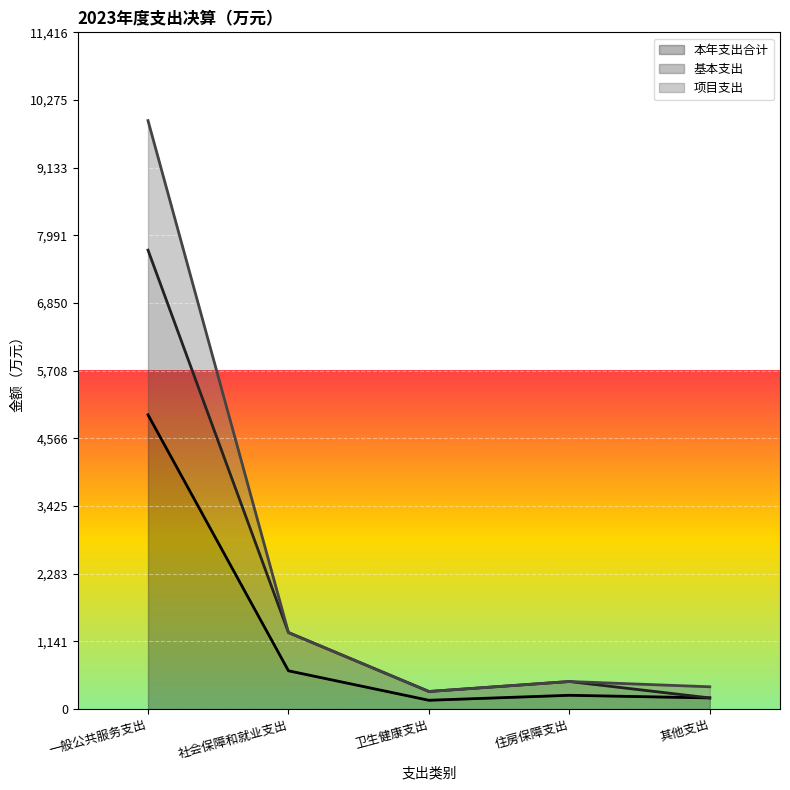

Which has a higher value, 住房保障支出 or 一般公共服务支出?

一般公共服务支出